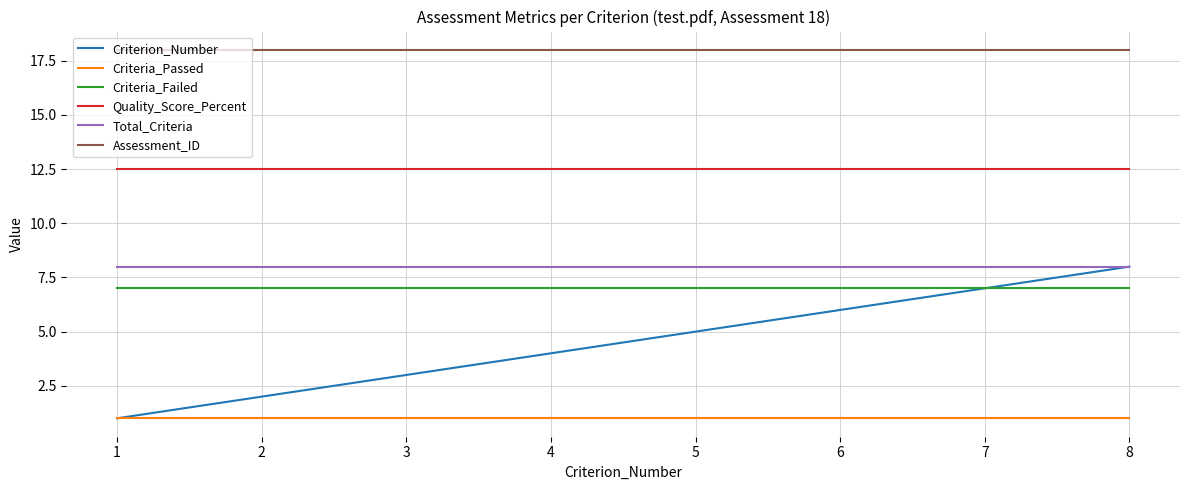

True or false: Assessment_ID and Criteria_Failed intersect in this chart.

False